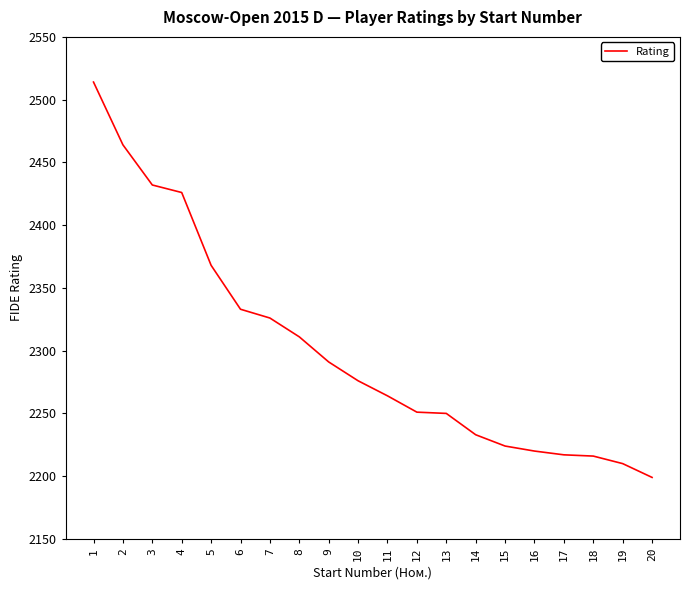

Which has a higher value, 13 or 15?

13